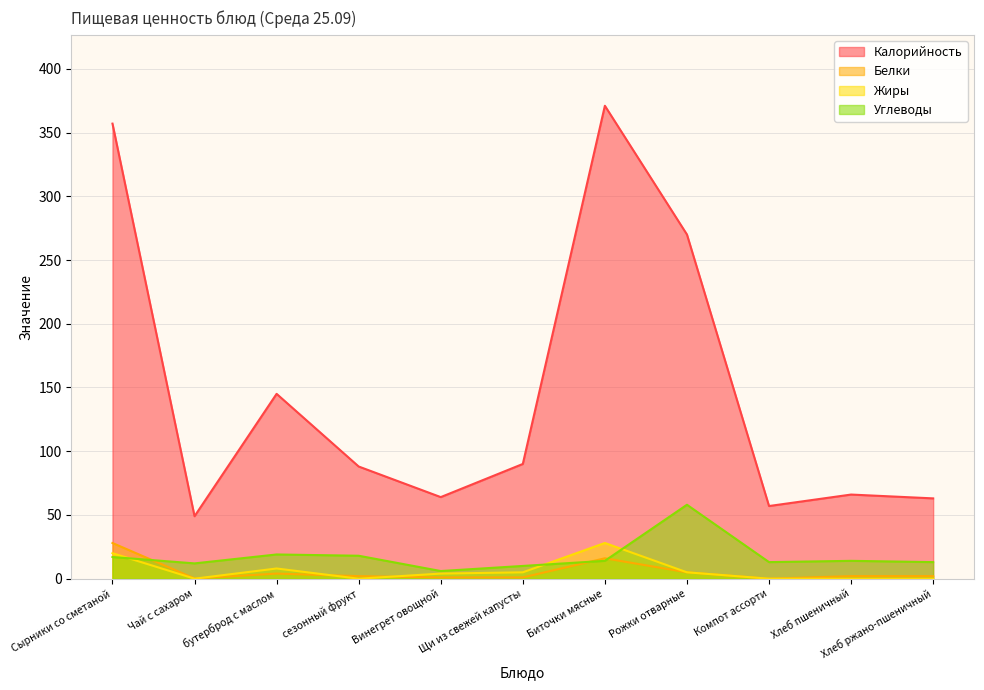

What is the sum of the Углеводы values at сезонный фрукт and Хлеб ржано-пшеничный?

31.0